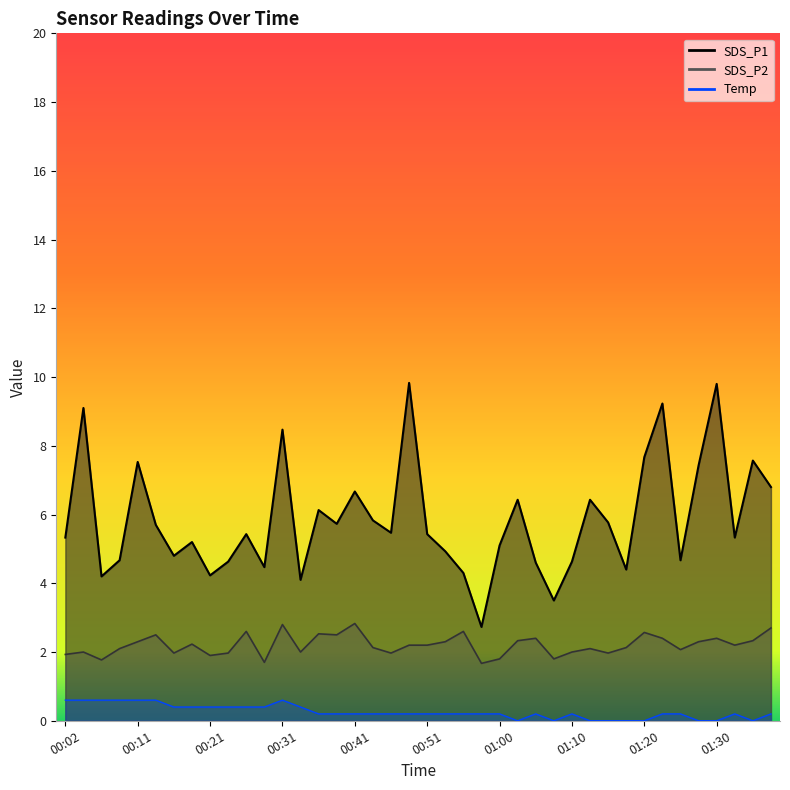

What is the label of the 37th point from the left?

01:30